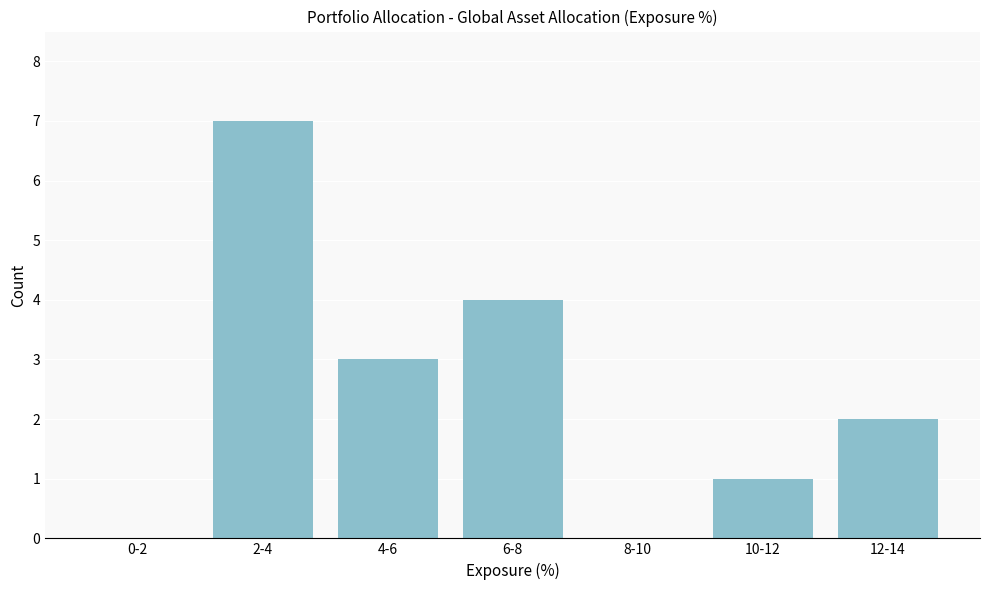

Reading left to right, what are all the values shown in this chart?

0-2=0	2-4=7	4-6=3	6-8=4	8-10=0	10-12=1	12-14=2